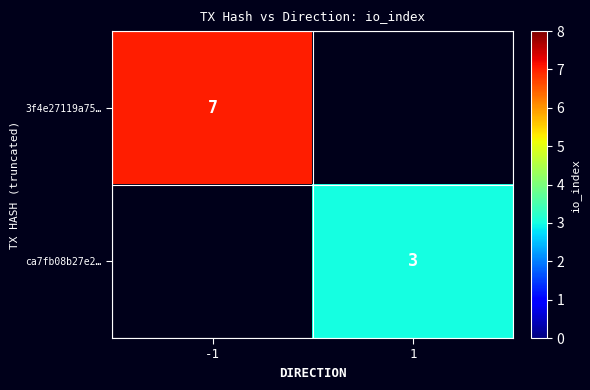

Rank the series by their maximum value, from highest to lowest.

3f4e27119a75…, ca7fb08b27e2…